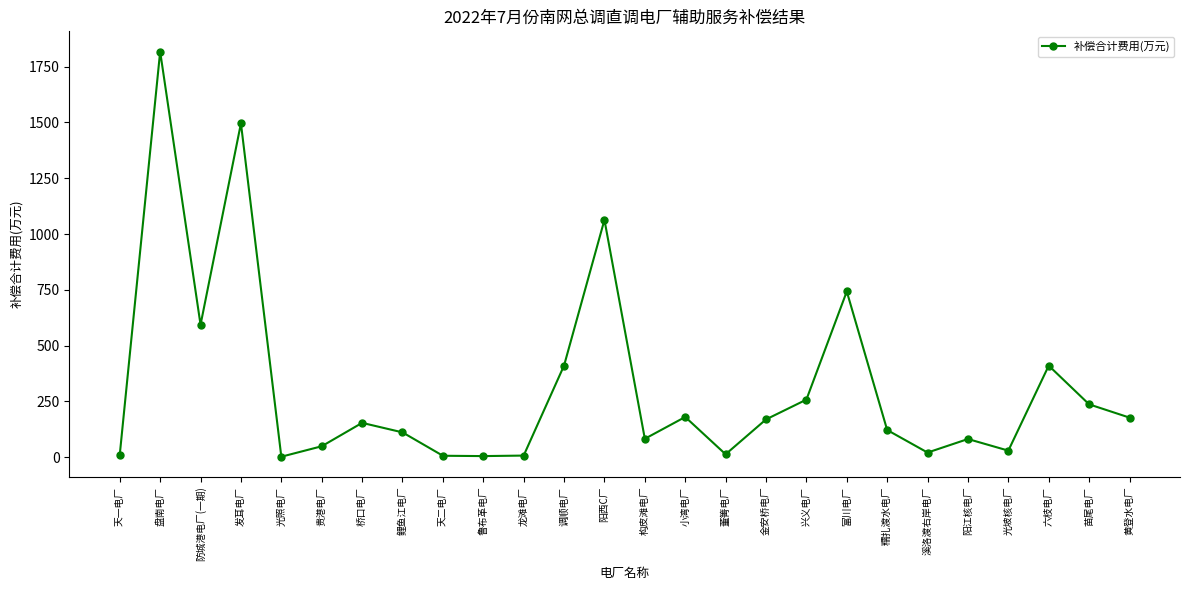

The chart shows a value of 376.3 at 苗尾电厂. True or false?

False